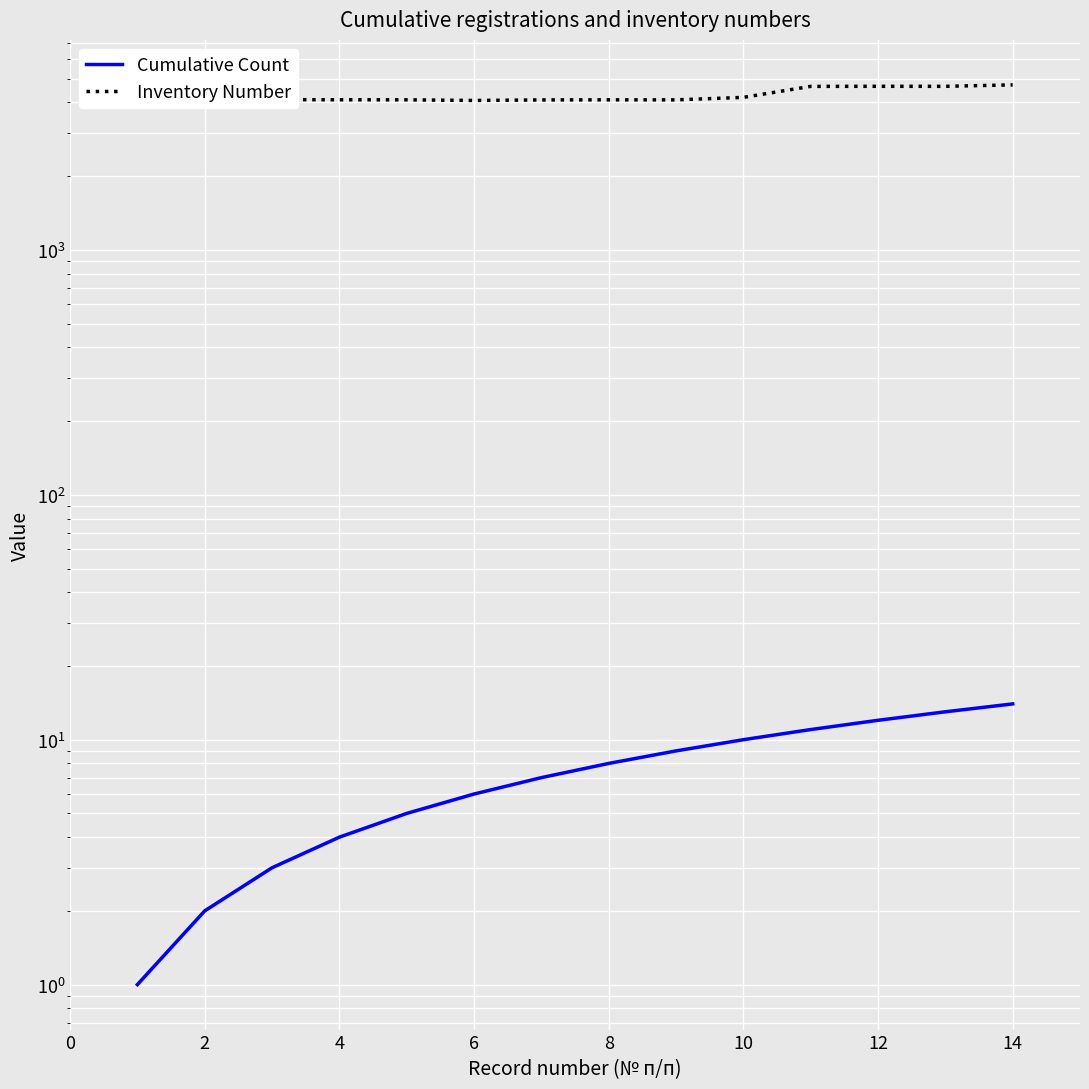

What is the difference between the Inventory Number values at 12 and 4?

554